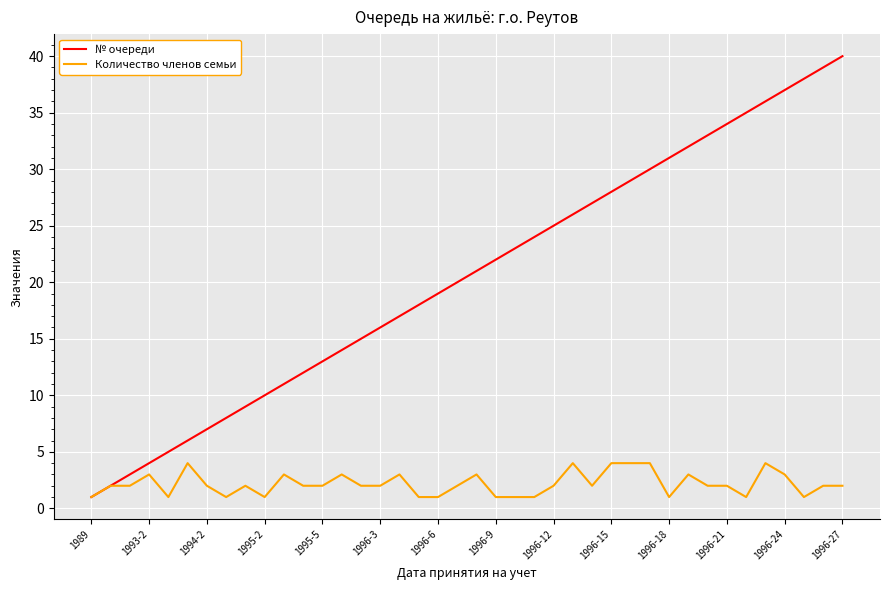

True or false: Количество членов семьи has more than 2 points higher than both neighbors.

True